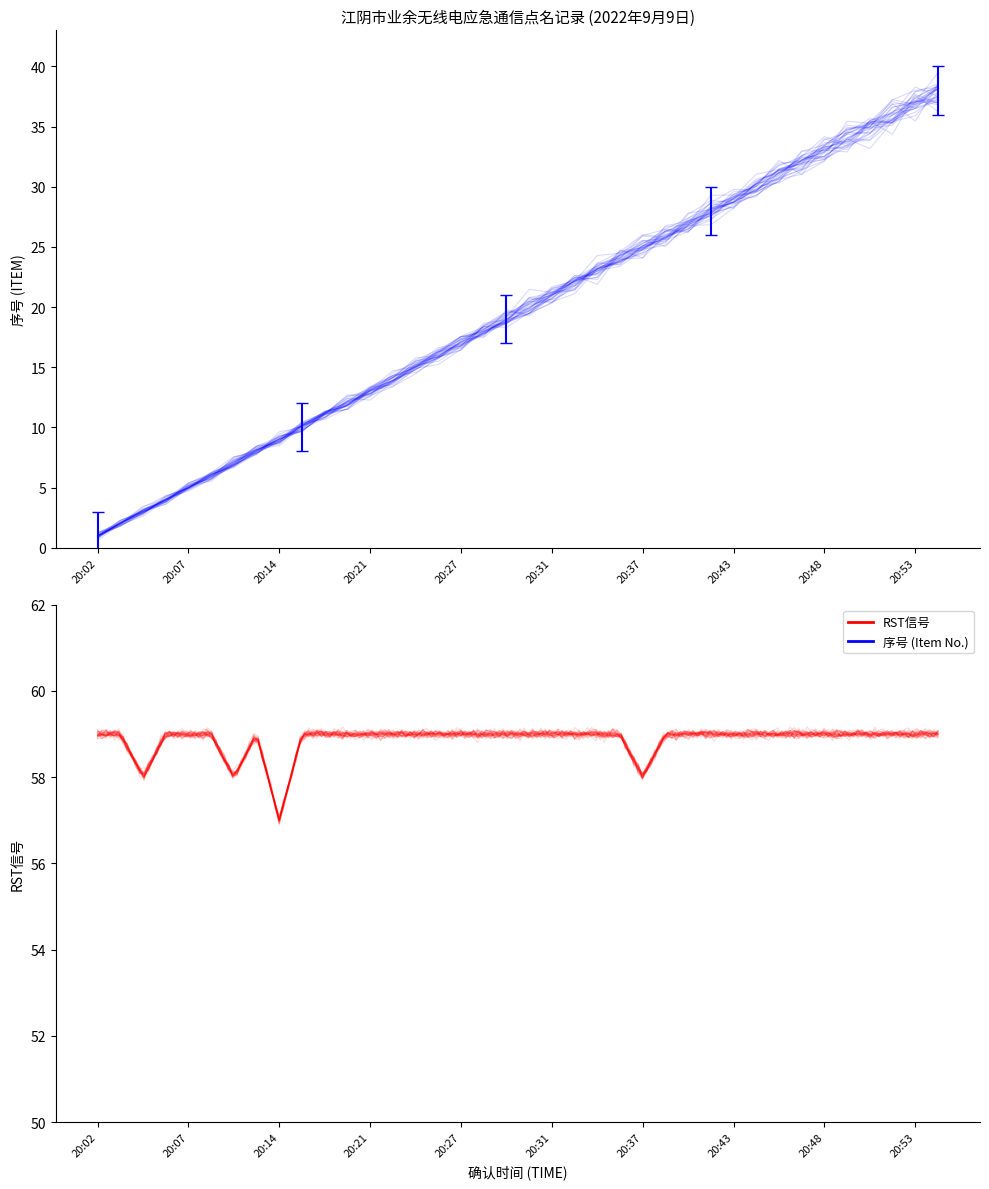

Which has a higher value, 20:03 or 20:10?

20:10